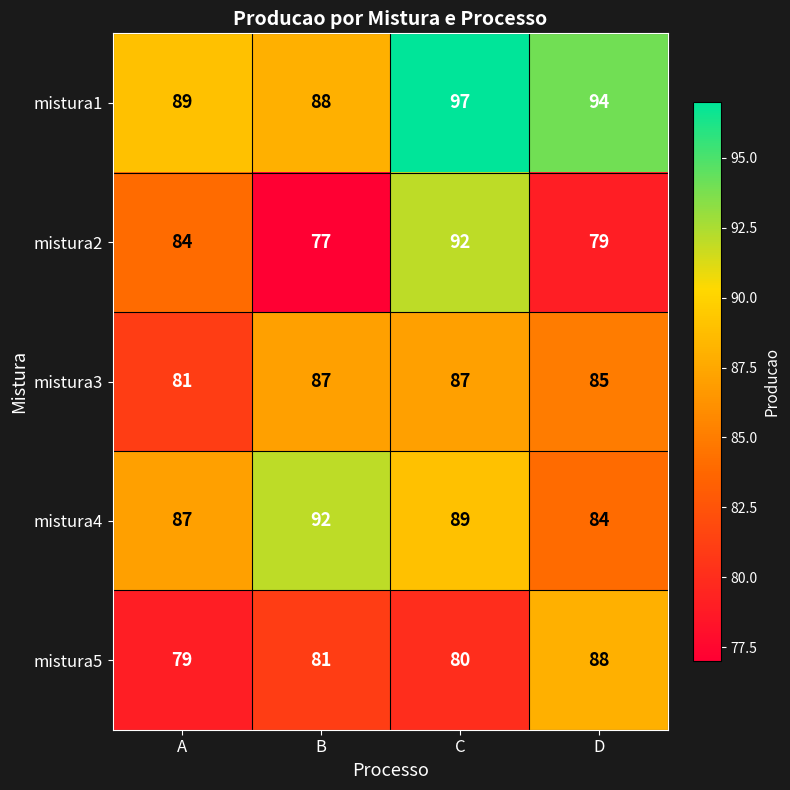

Read the mistura4 value at C.

89